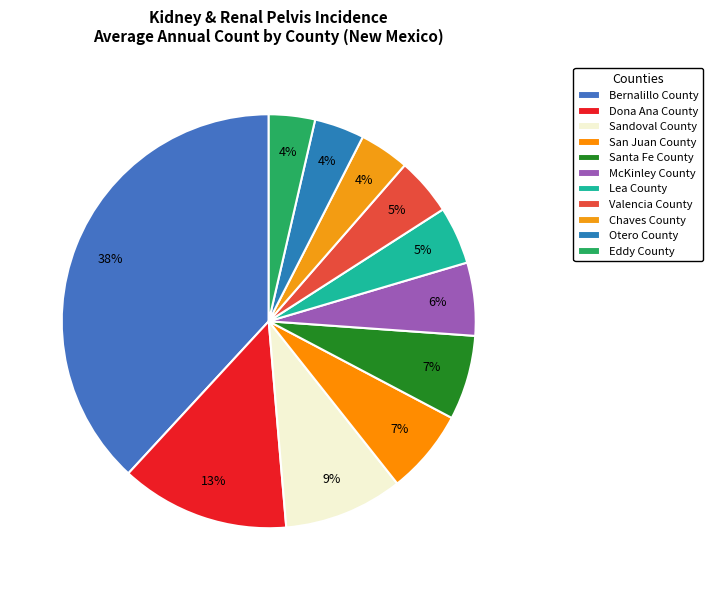

What portion of the pie excludes Valencia County?

95.5%